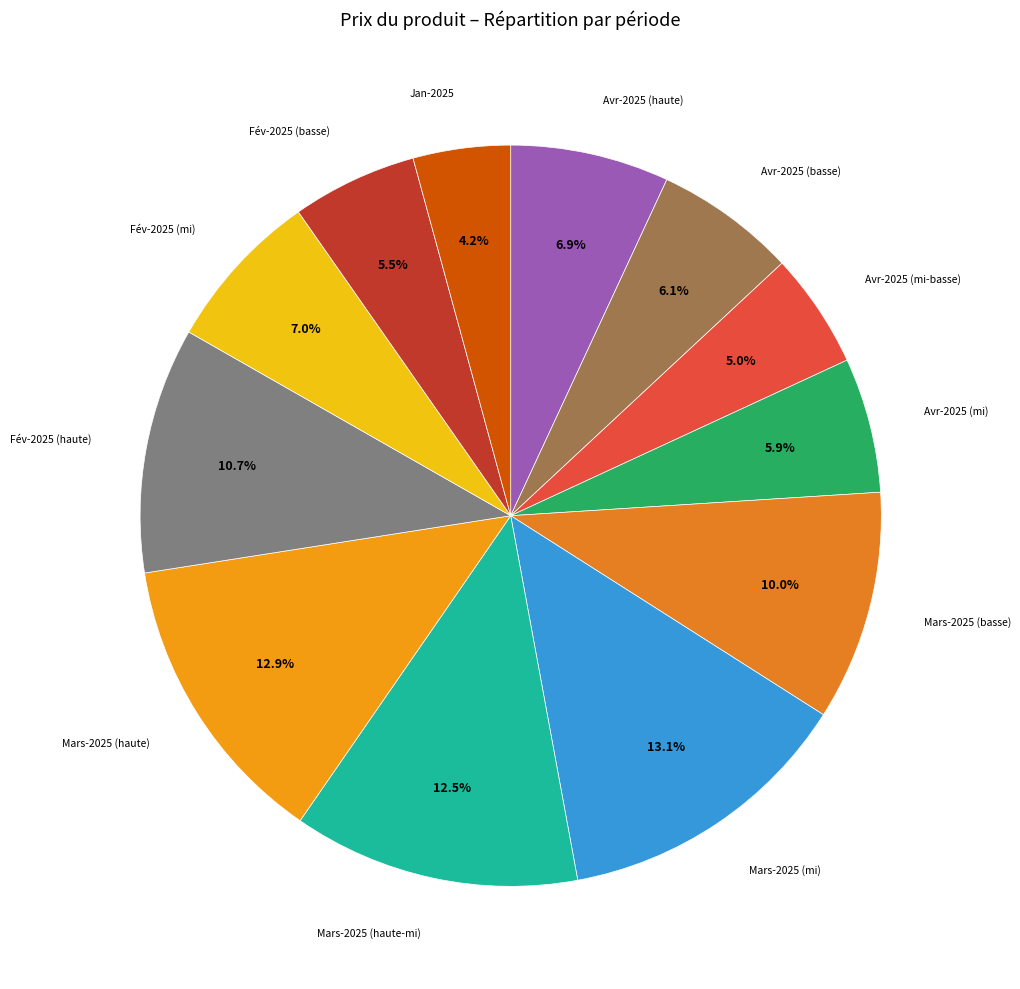

How many segments does this pie chart have?

12